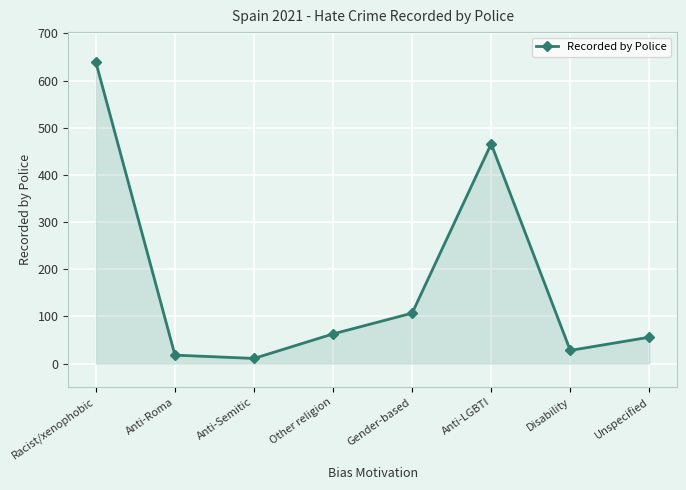

What is the label of the 5th point from the right?

Other religion